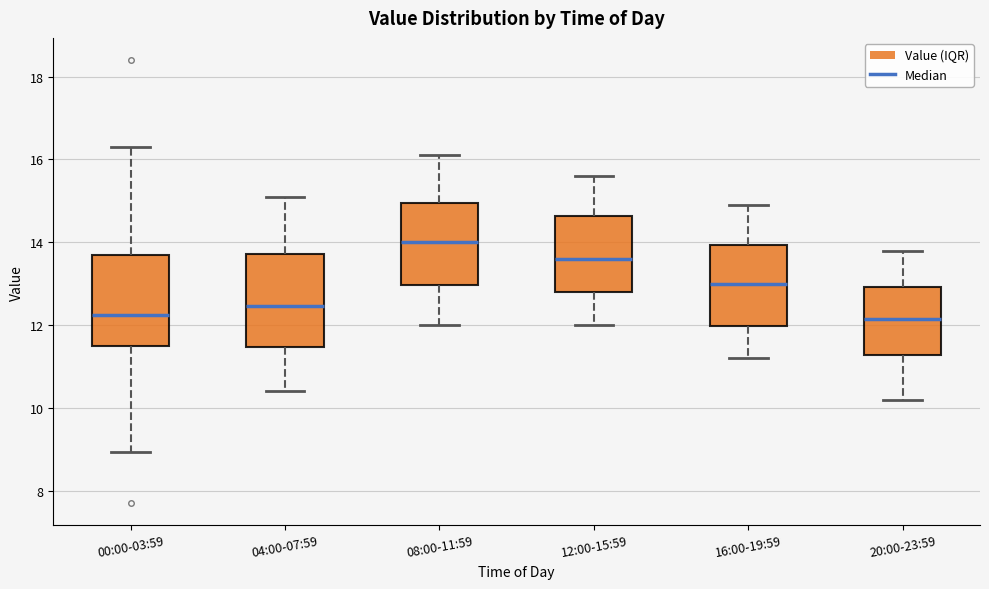

Reading left to right, transcribe this box plot: for each box, give where its median line is, the range the box spans, and where its two whiskers end, as read against the y-axis. The values are not printed on the chart, so give them approximately, as read against the axis.

00:00-03:59: median 12.2, box 11.4 to 13.6, whiskers 9.0 to 16.4
04:00-07:59: median 12.4, box 11.4 to 13.8, whiskers 10.4 to 15.2
08:00-11:59: median 14.0, box 13.0 to 15.0, whiskers 12.0 to 16.2
12:00-15:59: median 13.6, box 12.8 to 14.6, whiskers 12.0 to 15.6
16:00-19:59: median 13.0, box 12.0 to 14.0, whiskers 11.2 to 15.0
20:00-23:59: median 12.2, box 11.2 to 13.0, whiskers 10.2 to 13.8